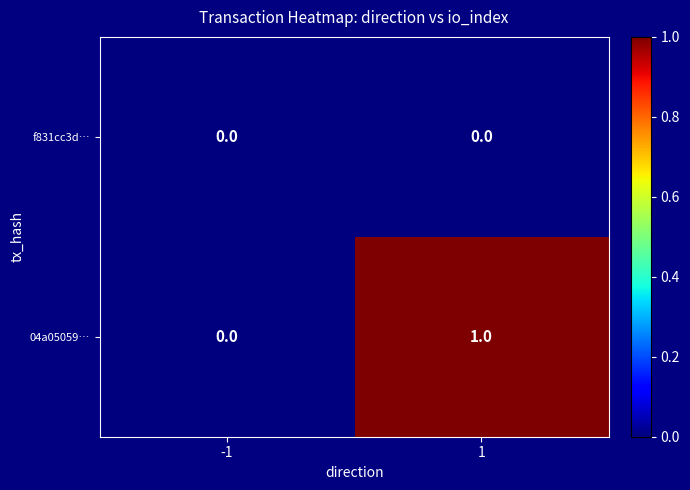

Which series has the largest total across all categories?

04a05059…